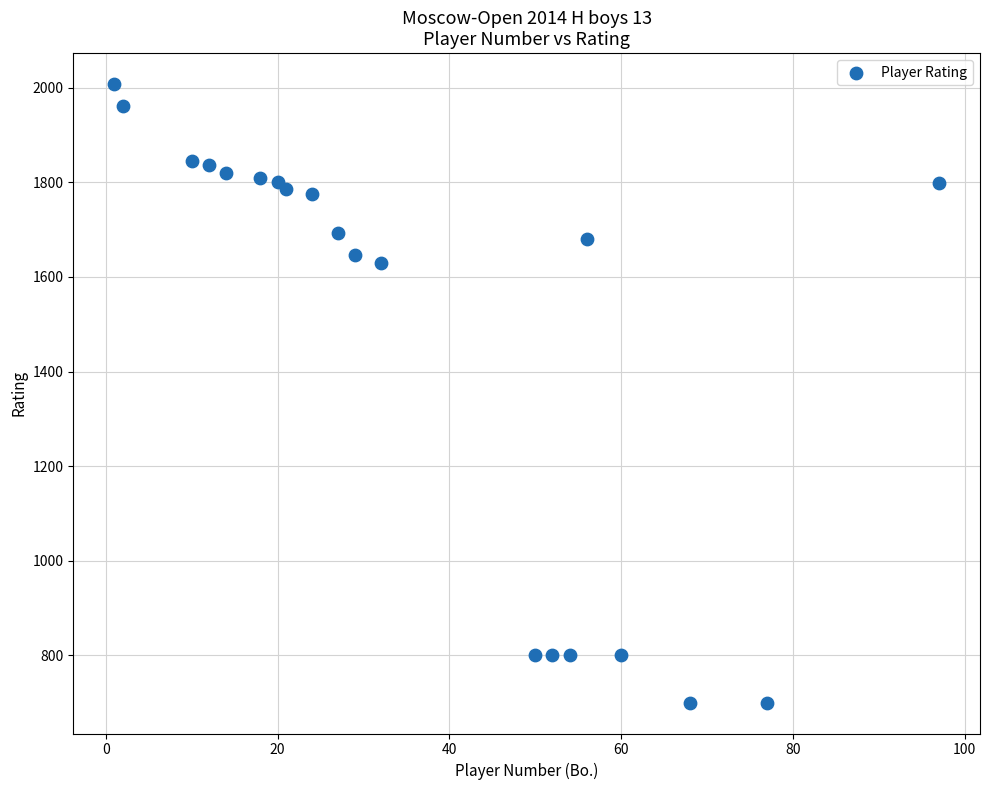

What Y value in the scatter plot is closest to 1354?

1630